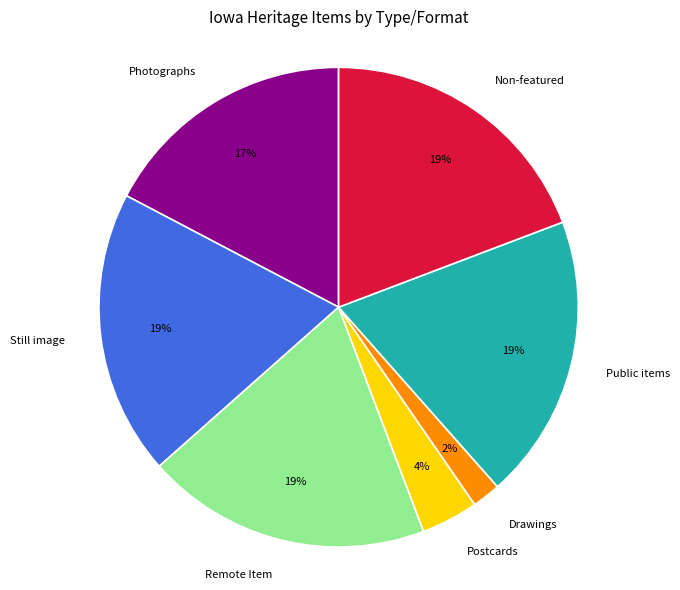

To the nearest percent, what percentage of the pie is Remote Item?

19%